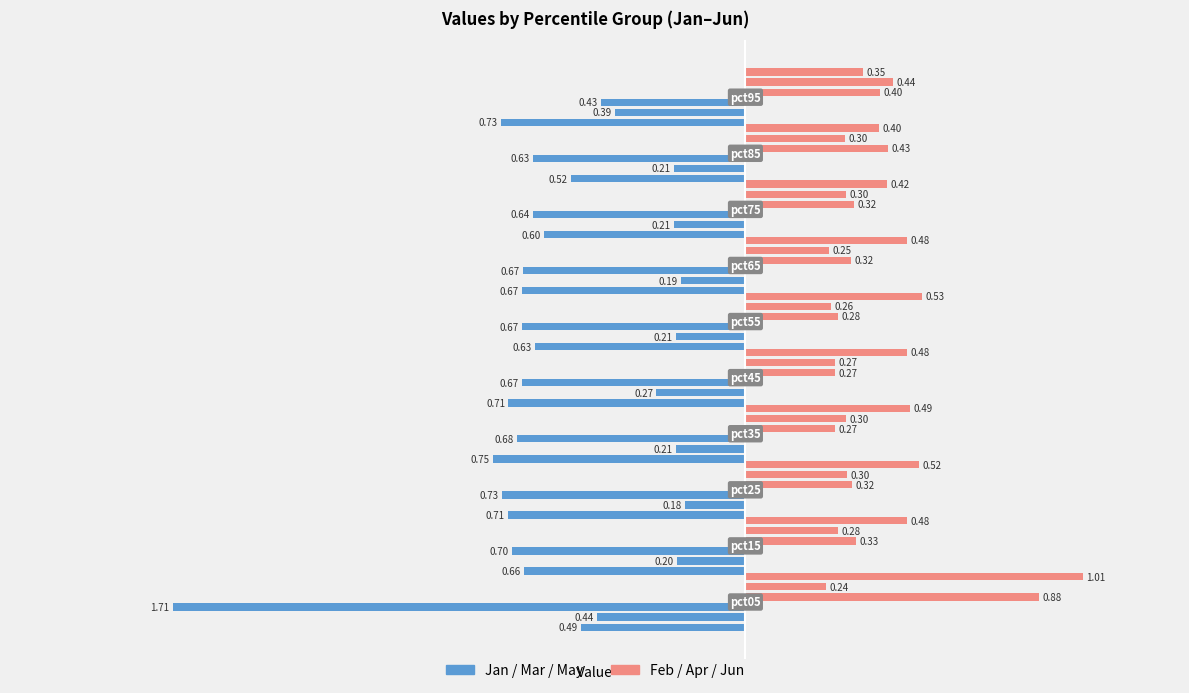

Reading left to right, what are all the values shown in this chart?

Jan (Left): -1.7	-0.7	-0.7	-0.7	-0.7	-0.7	-0.7	-0.6	-0.6	-0.4
Mar (Left): -0.4	-0.2	-0.2	-0.2	-0.3	-0.2	-0.2	-0.2	-0.2	-0.4
May (Left): -0.5	-0.7	-0.7	-0.8	-0.7	-0.6	-0.7	-0.6	-0.5	-0.7
Feb (Right): 0.9	0.3	0.3	0.3	0.3	0.3	0.3	0.3	0.4	0.4
Apr (Right): 0.2	0.3	0.3	0.3	0.3	0.3	0.3	0.3	0.3	0.4
Jun (Right): 1.0	0.5	0.5	0.5	0.5	0.5	0.5	0.4	0.4	0.4